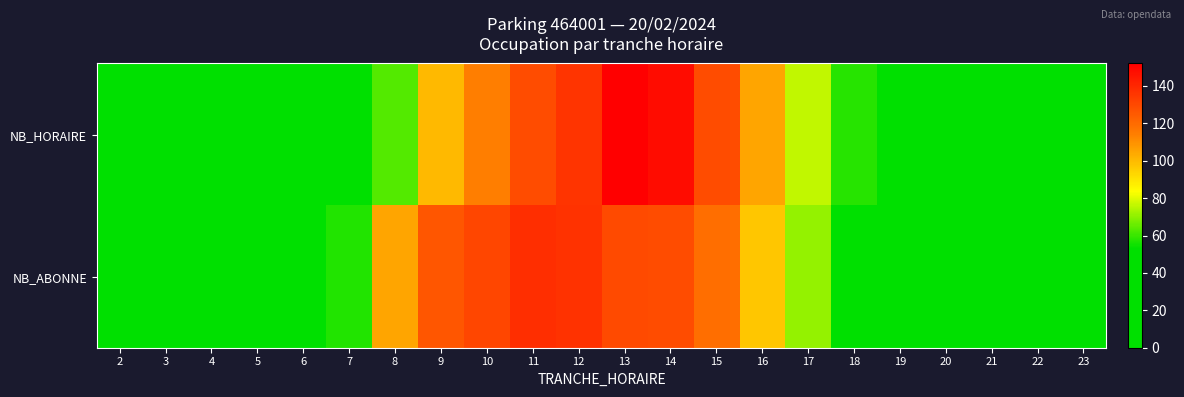

What is the total value across all series at 7?

88